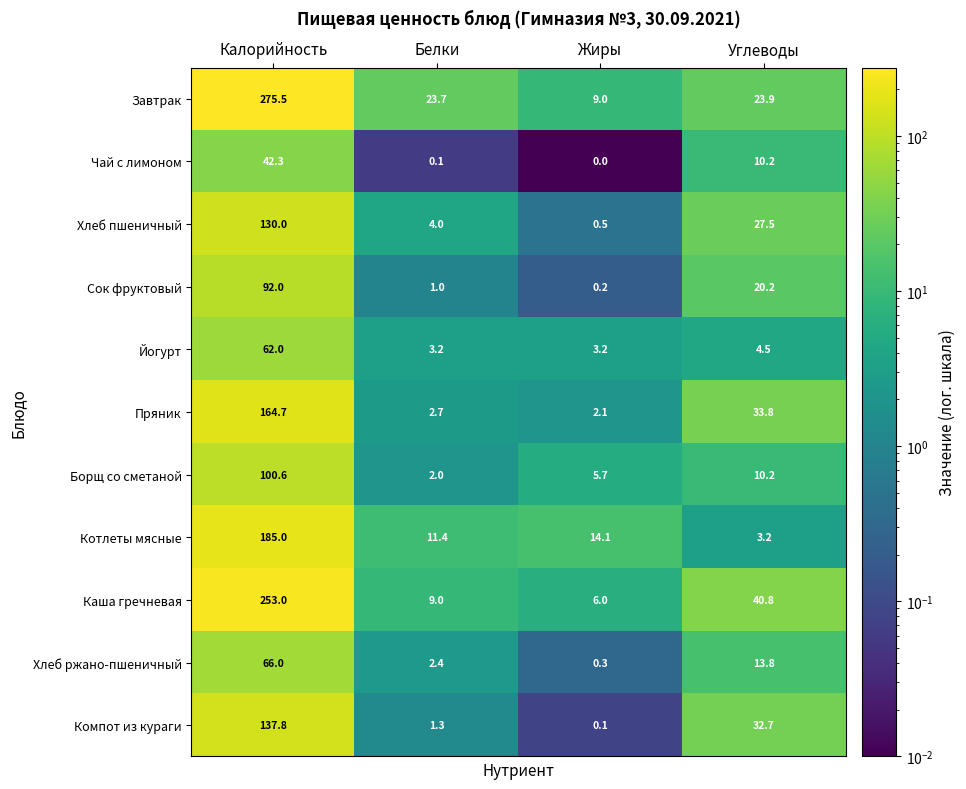

List the series in order of their peak value, highest first.

Завтрак, Каша гречневая, Котлеты мясные, Пряник, Компот из кураги, Хлеб пшеничный, Борщ со сметаной, Сок фруктовый, Хлеб ржано-пшеничный, Йогурт, Чай с лимоном